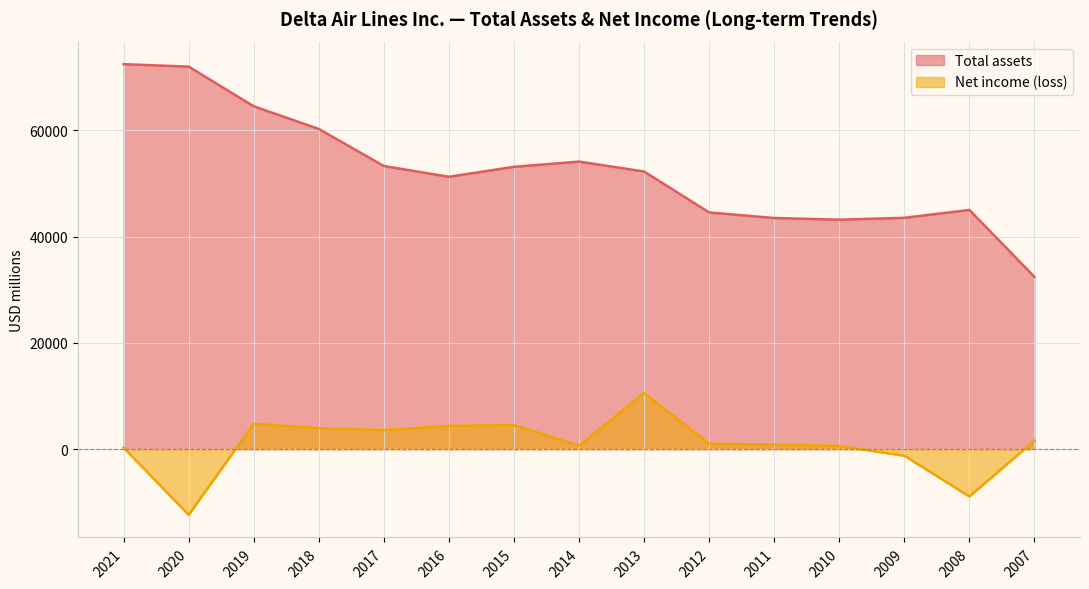

What is the average value of the Total assets series?

52368